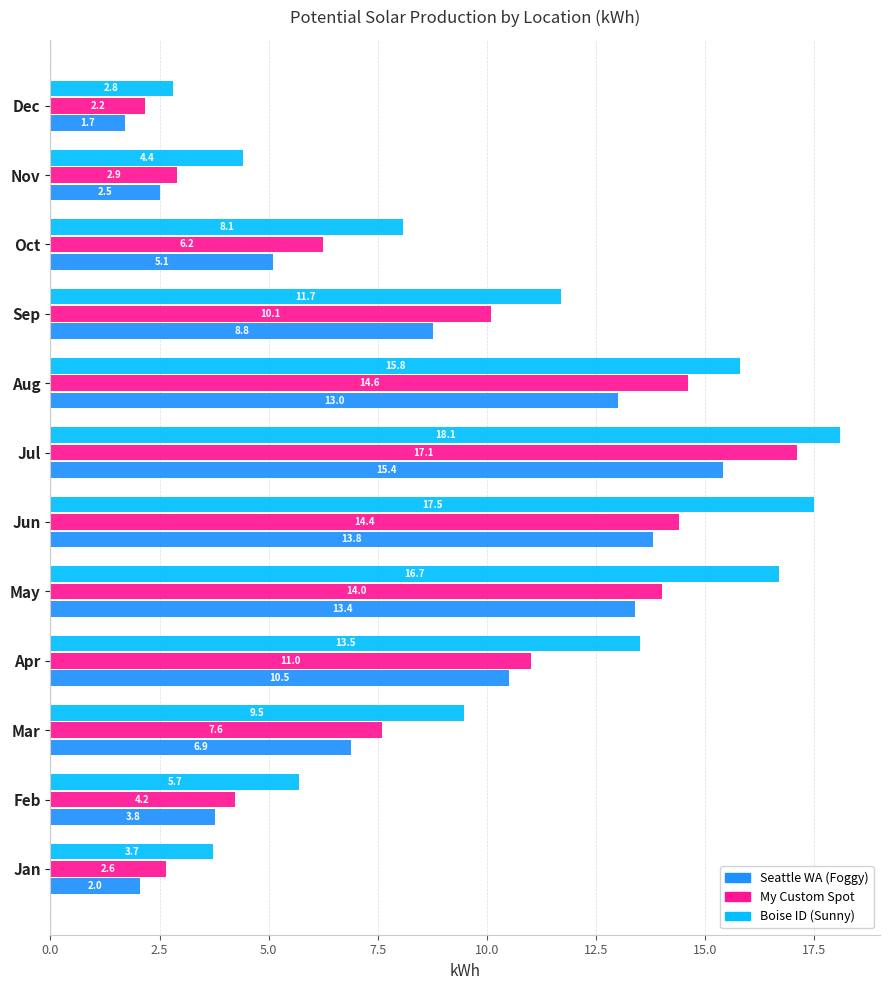

Which series has the largest total across all categories?

Boise ID (Sunny)